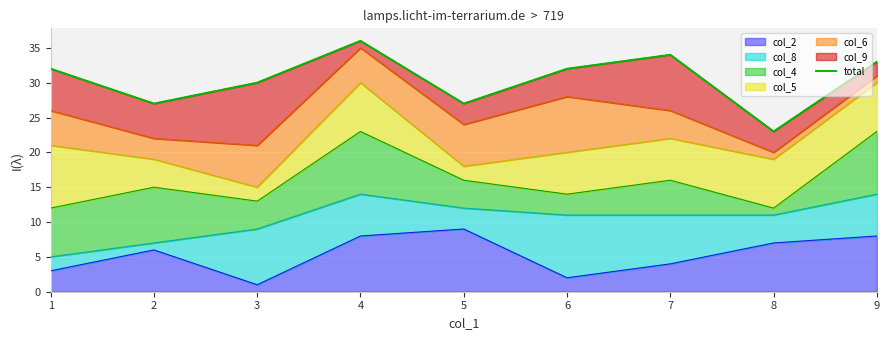

Rank the categories by value from lowest to highest.

8, 2, 5, 3, 1, 6, 9, 7, 4